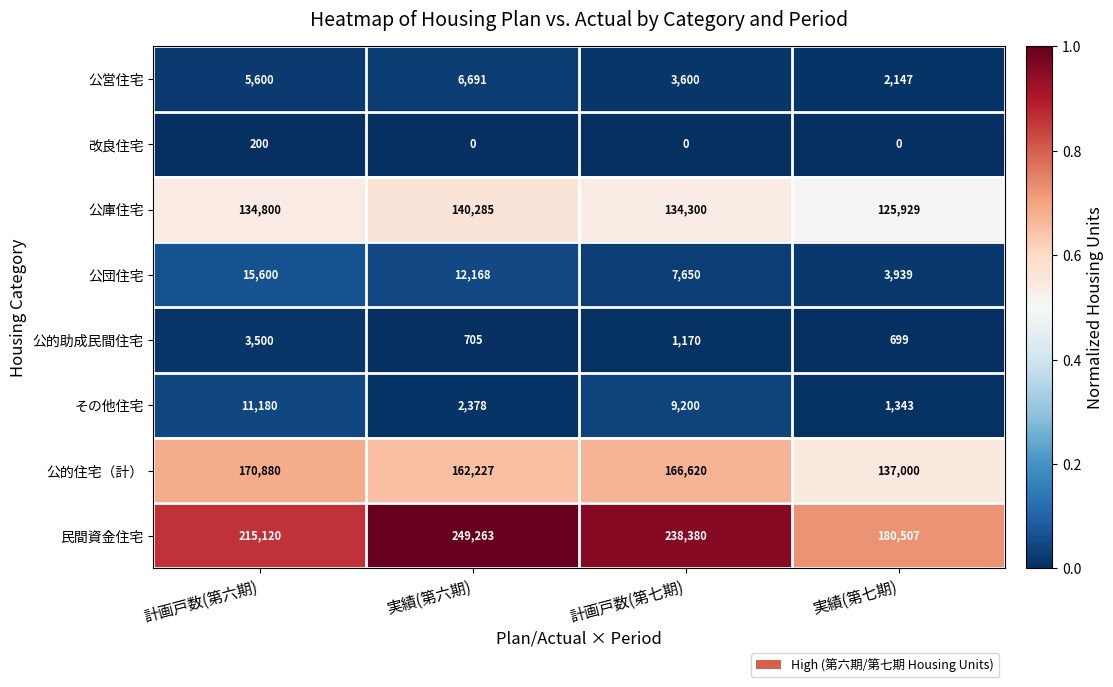

What is the difference between the highest and lowest values at 実績(第六期)?

249263